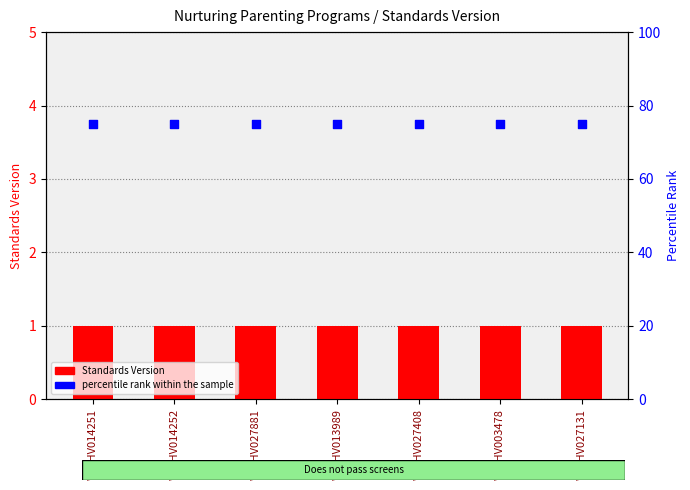

What are all the series names shown in the legend?

Standards Version, percentile rank within the sample